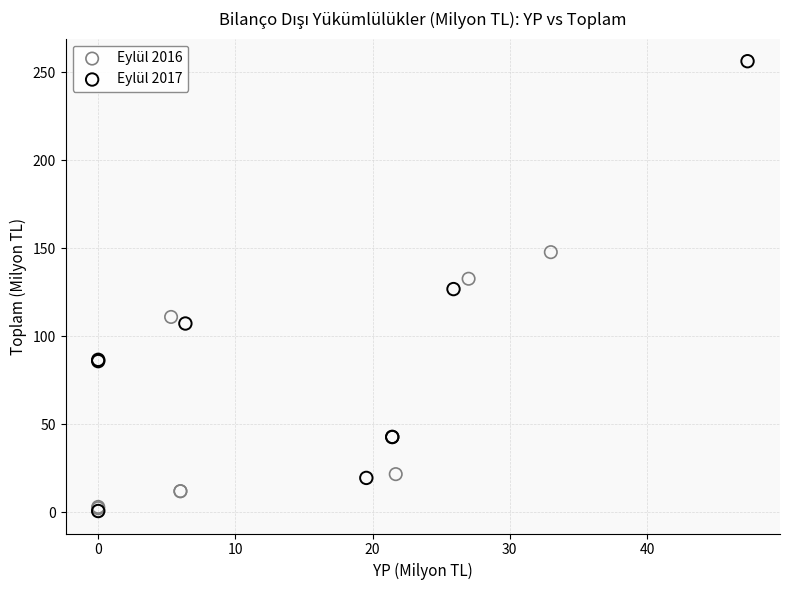

Which series has the widest spread of Y values?

Eylül 2017